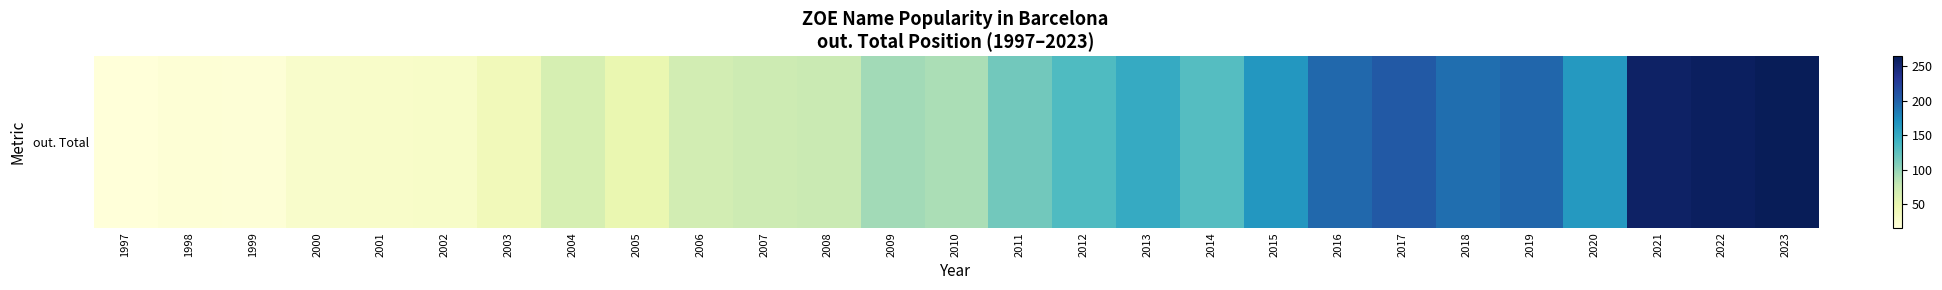

What is the change in value from 2014 to 2017?

+75